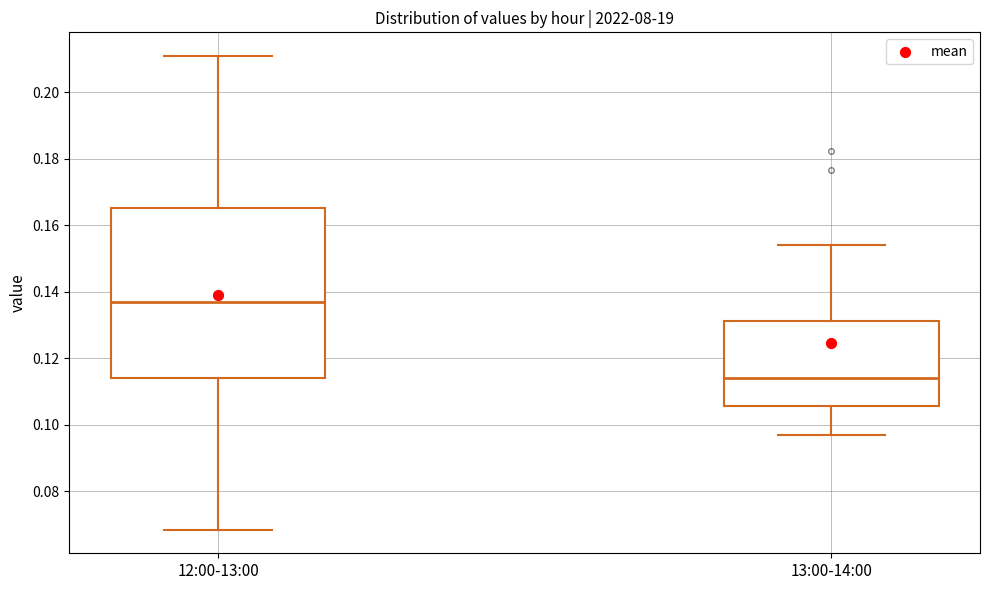

Reading left to right, transcribe this box plot: for each box, give where its median line is, the range the box spans, and where its two whiskers end, as read against the y-axis. The values are not printed on the chart, so give them approximately, as read against the axis.

12:00-13:00: median 0.136, box 0.114 to 0.166, whiskers 0.068 to 0.210
13:00-14:00: median 0.114, box 0.106 to 0.132, whiskers 0.096 to 0.154